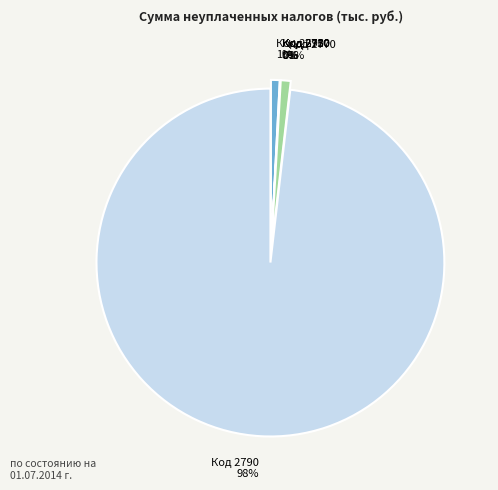

True or false: Код 2690 1% accounts for 1% of the total.

True